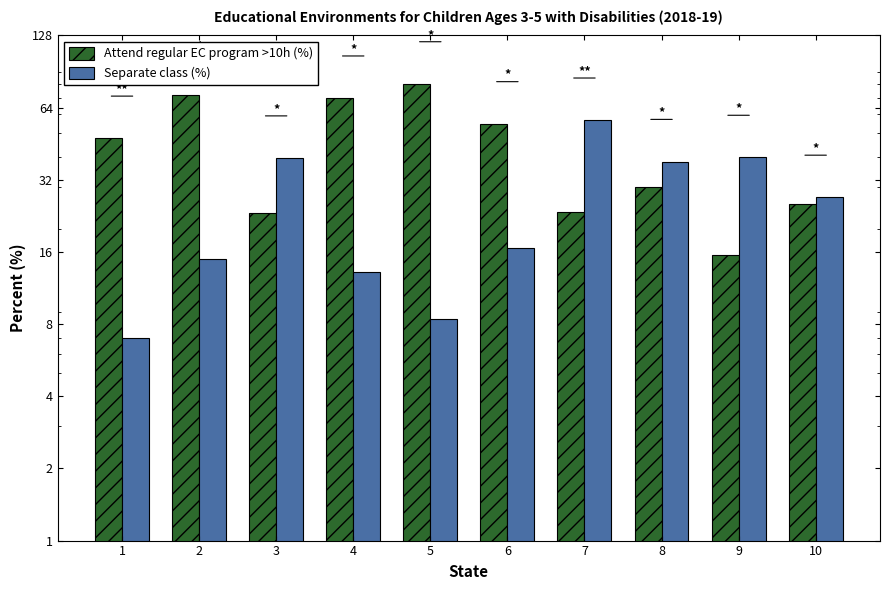

Reading left to right, extract all data points from this chart.

Attend regular EC program >10h (%): 47.7	72.3	23.2	70.1	80.4	54.8	23.4	29.8	15.5	25.5
Separate class (%): 7.0	15.0	39.4	13.2	8.4	16.7	56.7	38.1	39.7	27.0